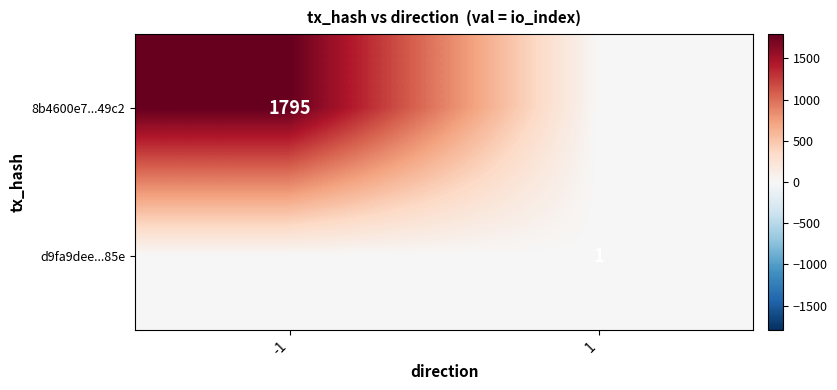

The value of 8b4600e7...49c2 at -1 is 1795. True or false?

True